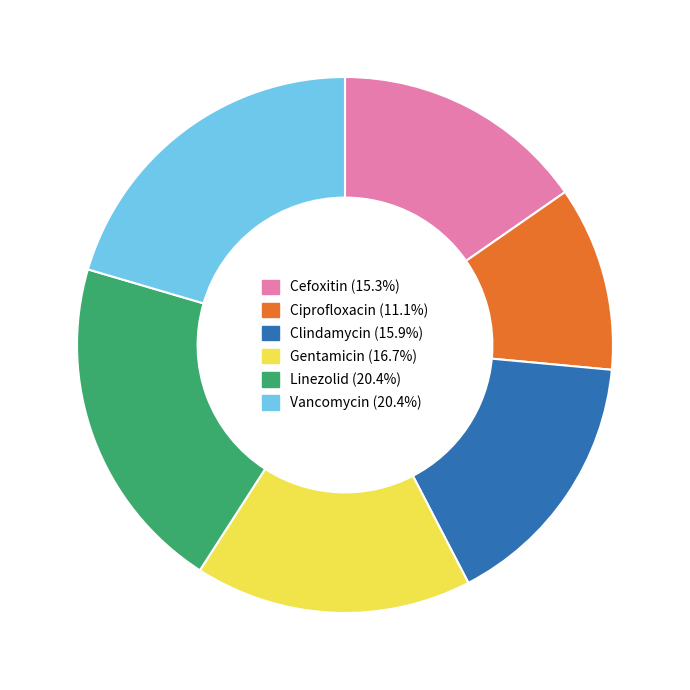

Count the number of slices in the pie.

6